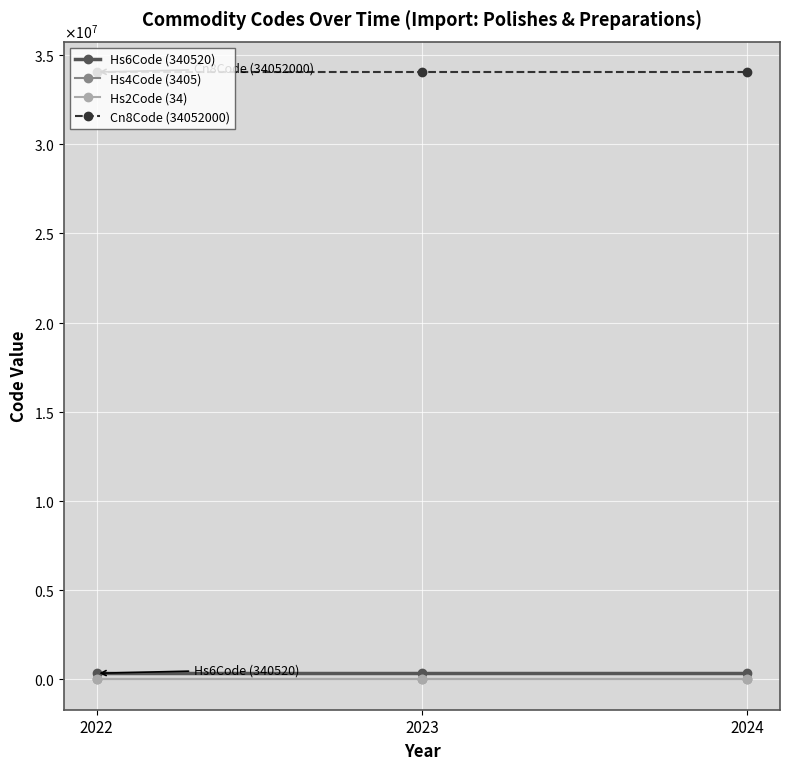

Does the chart have visible grid lines?

Yes